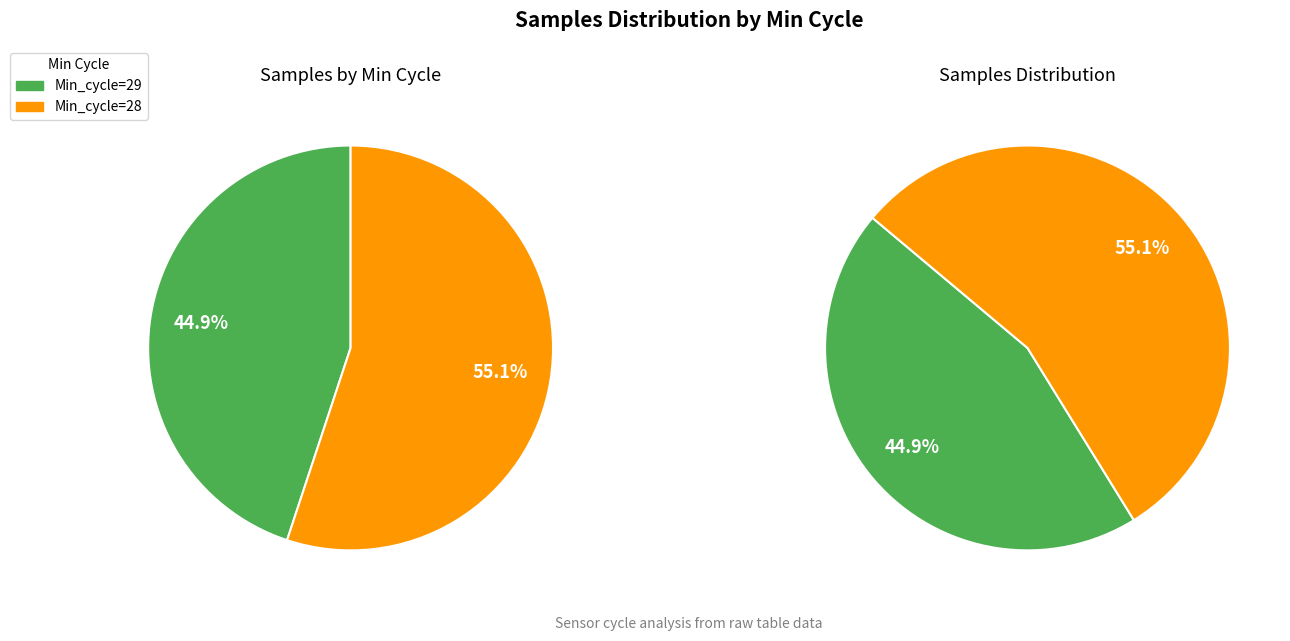

Which slice is the largest?

28